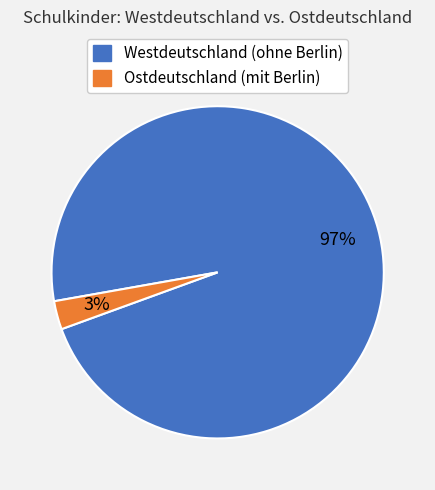

To the nearest percent, what is the average slice percentage?

50%